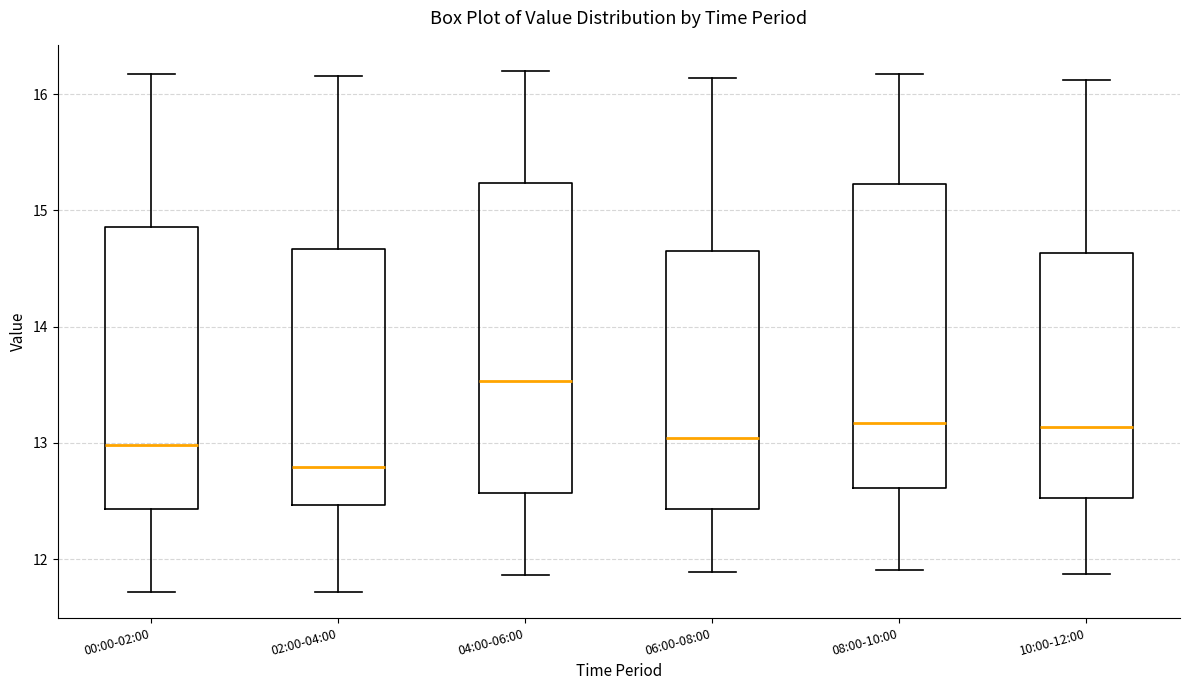

Reading left to right, transcribe this box plot: for each box, give where its median line is, the range the box spans, and where its two whiskers end, as read against the y-axis. The values are not printed on the chart, so give them approximately, as read against the axis.

00:00-02:00: median 13.0, box 12.4 to 14.9, whiskers 11.7 to 16.2
02:00-04:00: median 12.8, box 12.5 to 14.7, whiskers 11.7 to 16.2
04:00-06:00: median 13.5, box 12.6 to 15.2, whiskers 11.9 to 16.2
06:00-08:00: median 13.0, box 12.4 to 14.7, whiskers 11.9 to 16.1
08:00-10:00: median 13.2, box 12.6 to 15.2, whiskers 11.9 to 16.2
10:00-12:00: median 13.1, box 12.5 to 14.6, whiskers 11.9 to 16.1